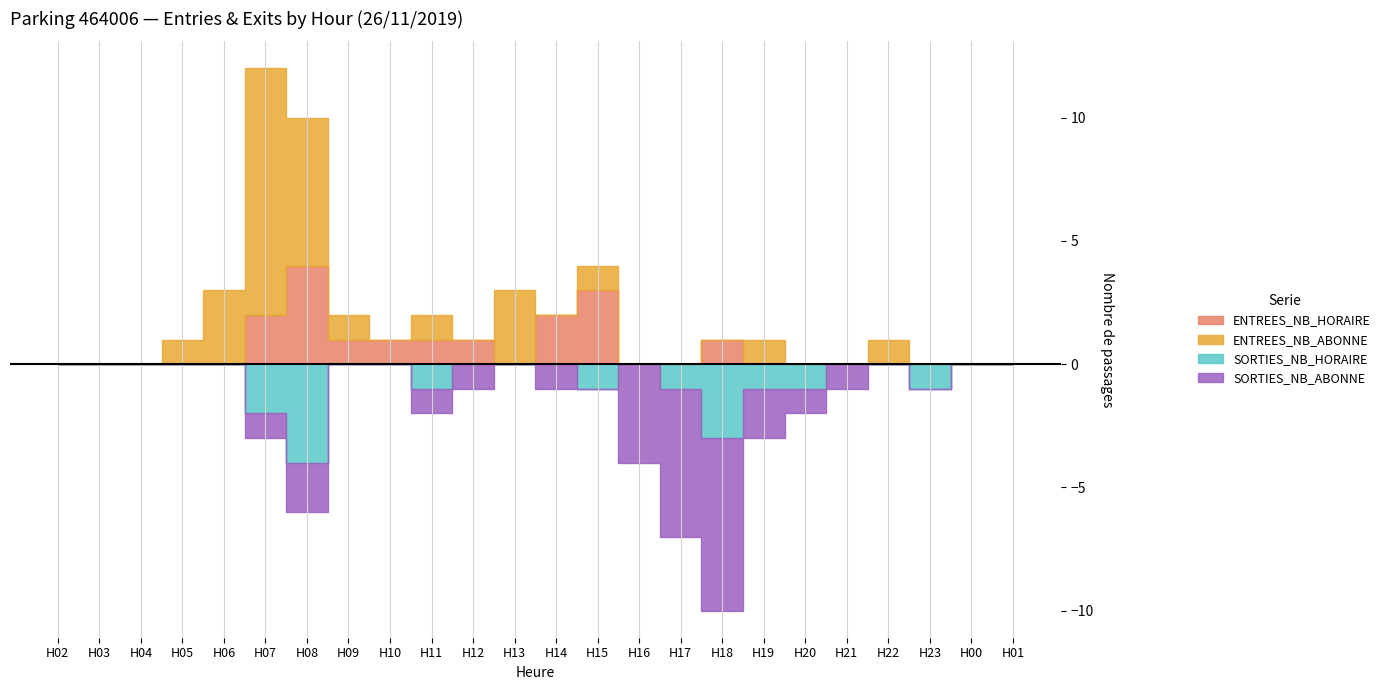

List the labels in order of ENTREES_NB_HORAIRE value, smallest first.

2, 3, 4, 5, 6, 13, 16, 17, 19, 20, 21, 22, 23, 0, 1, 9, 10, 11, 12, 18, 7, 14, 15, 8